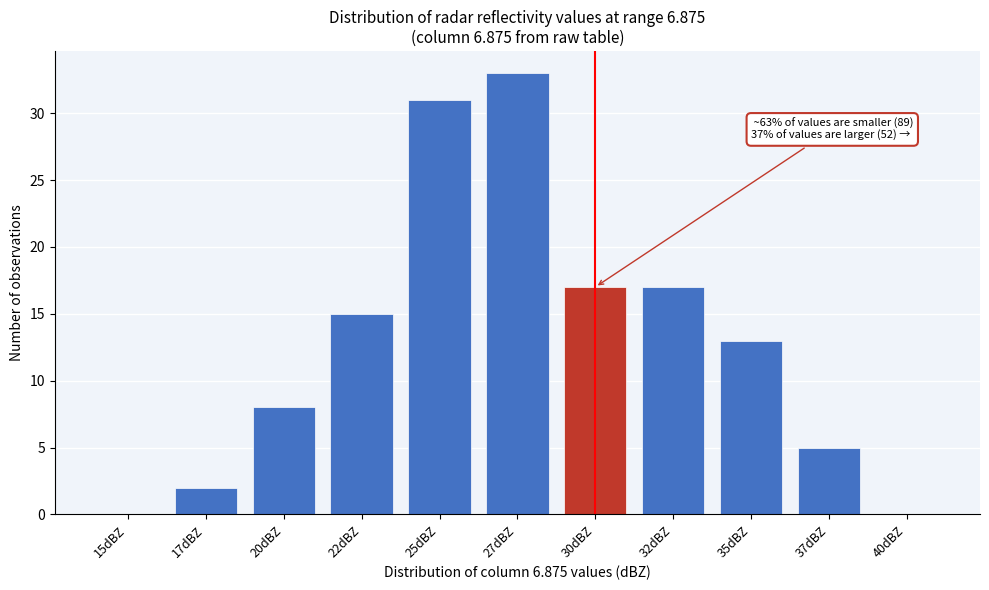

Reading left to right, what are all the values shown in this chart?

15dBZ=0	17dBZ=2	20dBZ=8	22dBZ=15	25dBZ=31	27dBZ=33	30dBZ=17	32dBZ=17	35dBZ=13	37dBZ=5	40dBZ=0